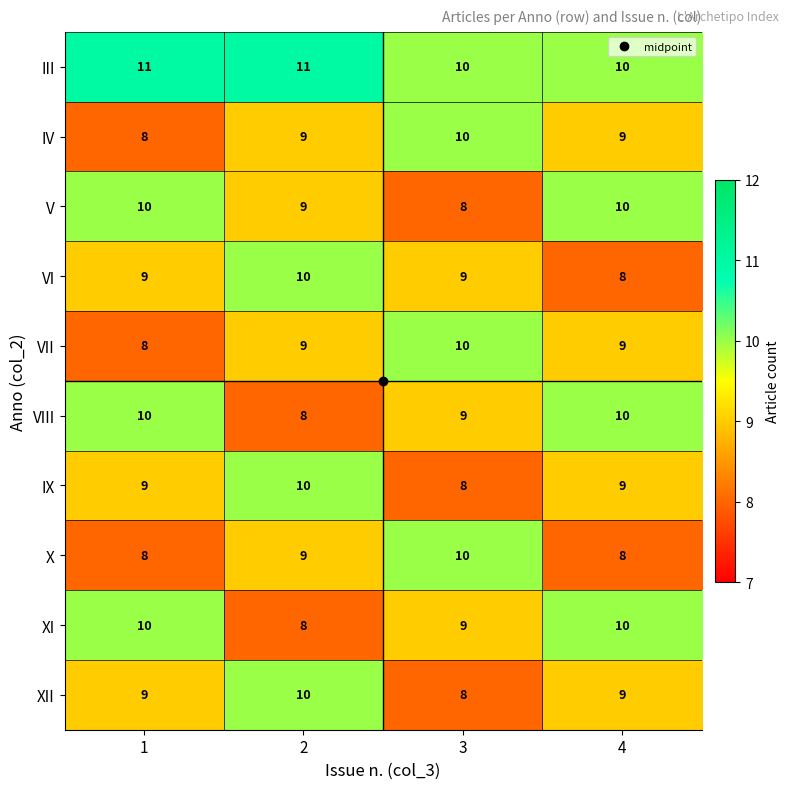

How many data points in X are less than 9?

2